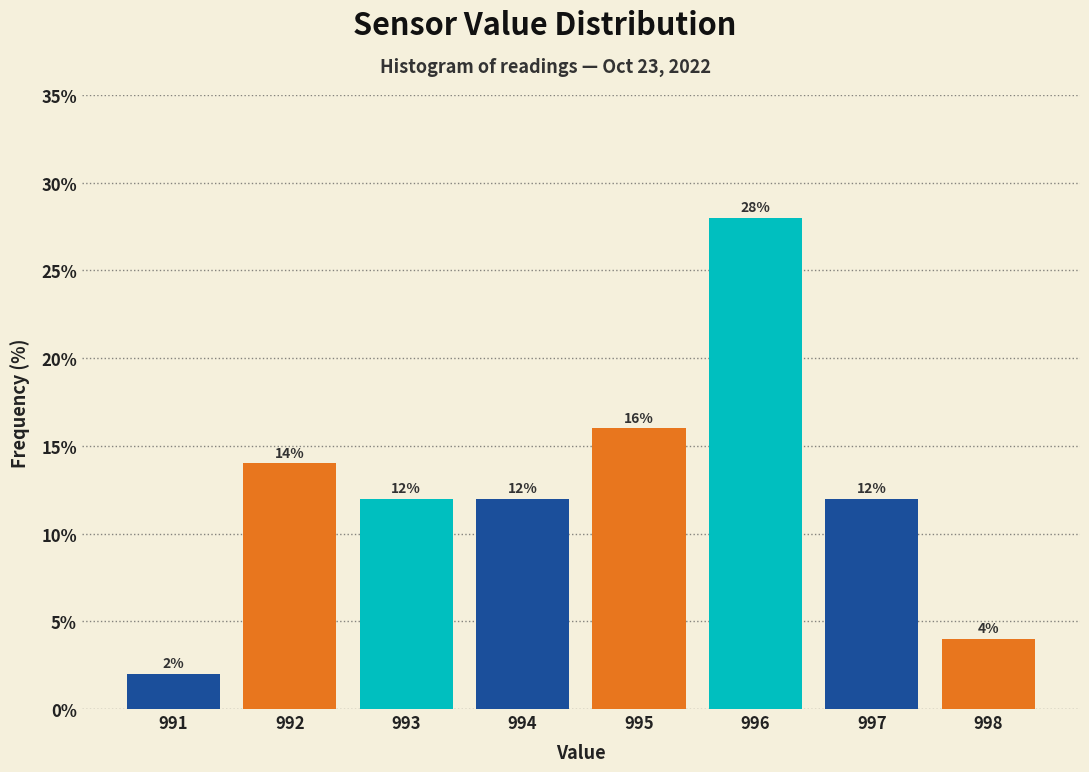

How tall is the bar that spans 997.5 to 998.5 on the x-axis?

4